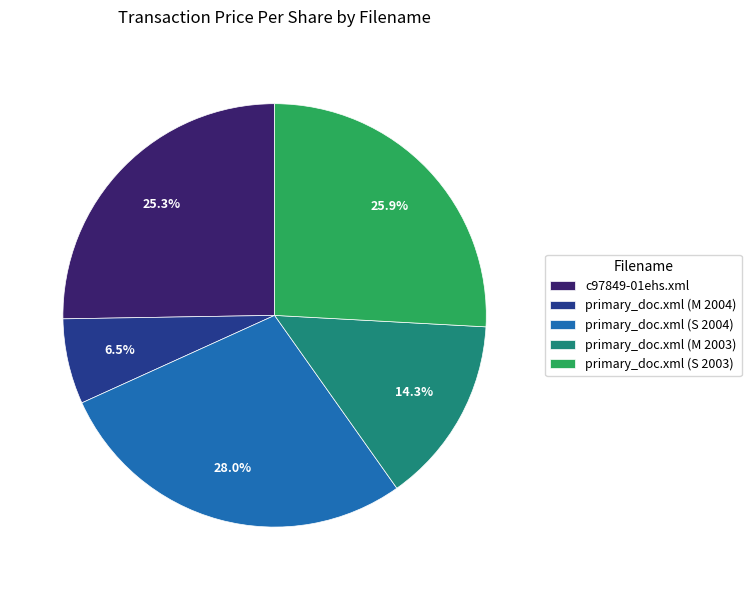

Is there any slice that represents more than half of the pie?

No